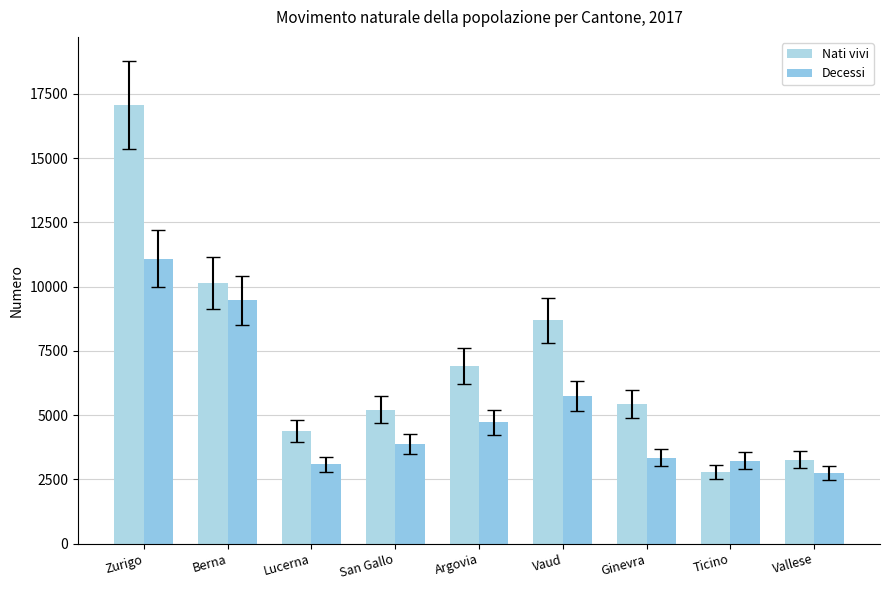

Between Zurigo and Argovia, which series saw the biggest shift?

Nati vivi